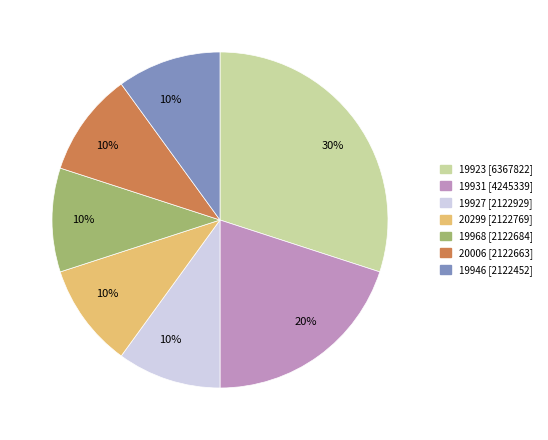

Is there any slice that represents more than half of the pie?

No